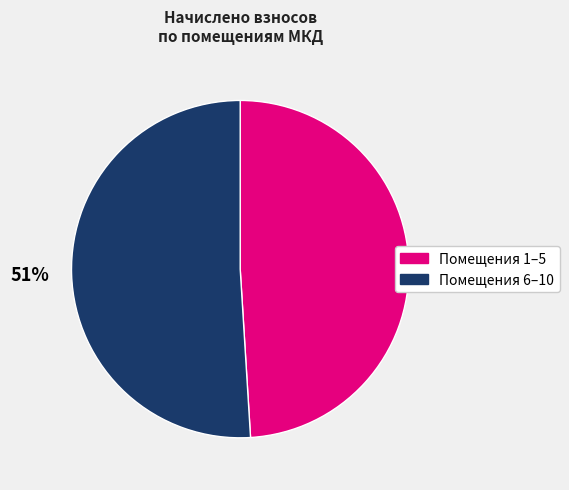

Does any single category account for the majority?

Yes